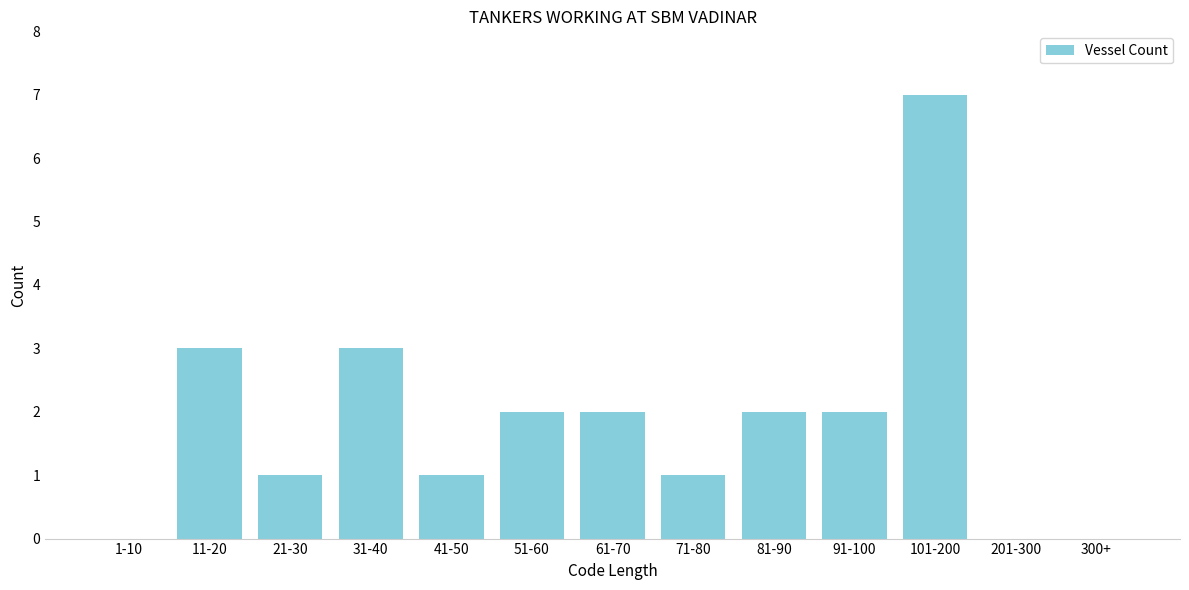

Reading left to right, transcribe all the data shown in this chart.

1-10=0	11-20=3	21-30=1	31-40=3	41-50=1	51-60=2	61-70=2	71-80=1	81-90=2	91-100=2	101-200=7	201-300=0	300+=0